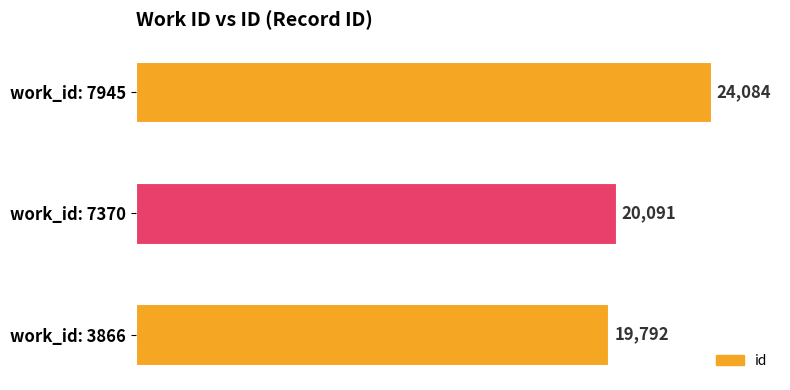

Count the number of categories in the chart.

3